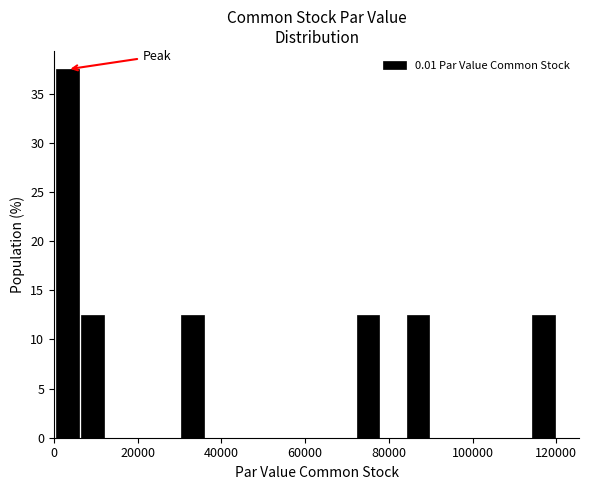

Read against the x-axis, roughly where is the centre of the tallest bar?

4000